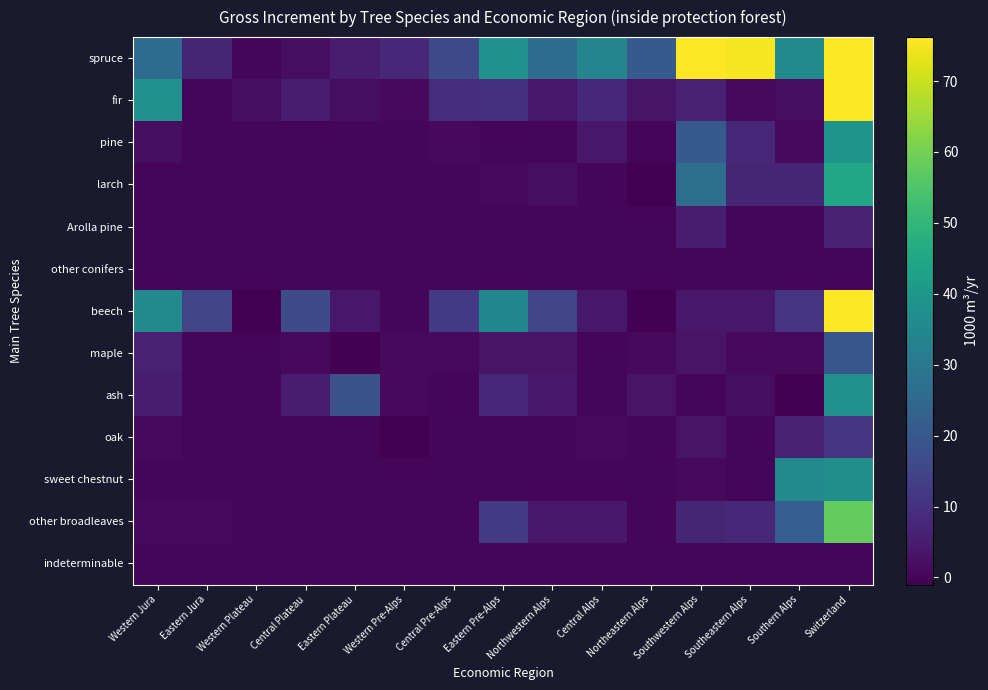

Rank the series at Central Alps from highest to lowest value.

spruce, fir, pine, beech, other broadleaves, oak, larch, Arolla pine, other conifers, maple, ash, sweet chestnut, indeterminable